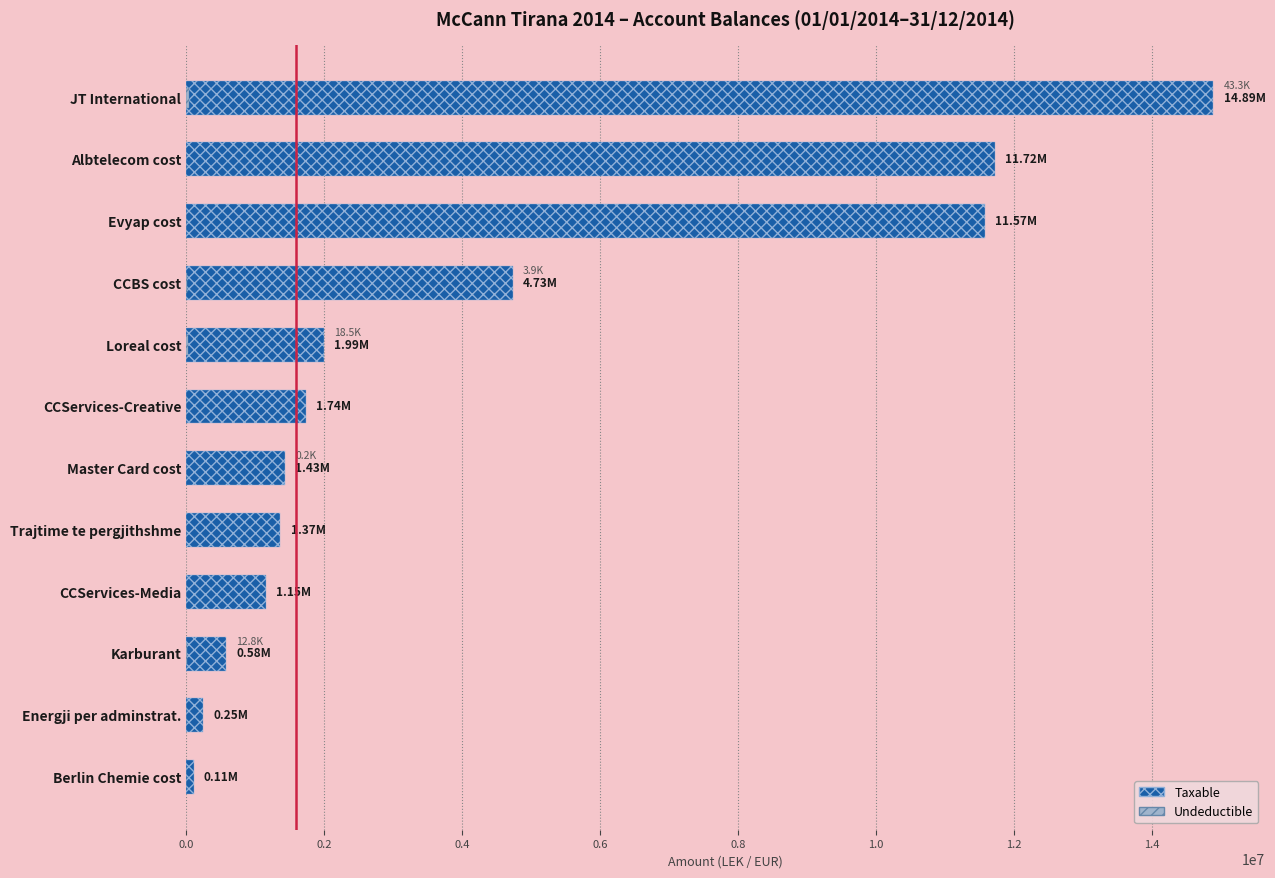

Which series has the widest spread of values?

Taxable